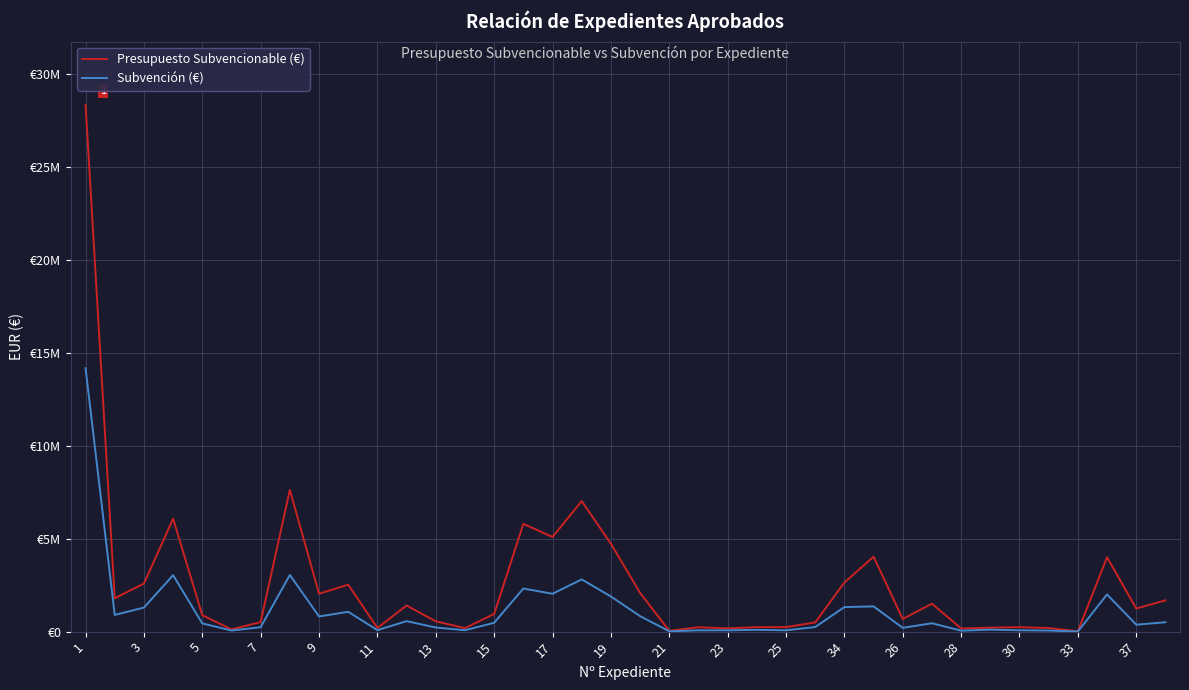

Which series has the largest range (max minus min)?

Presupuesto Subvencionable (€)